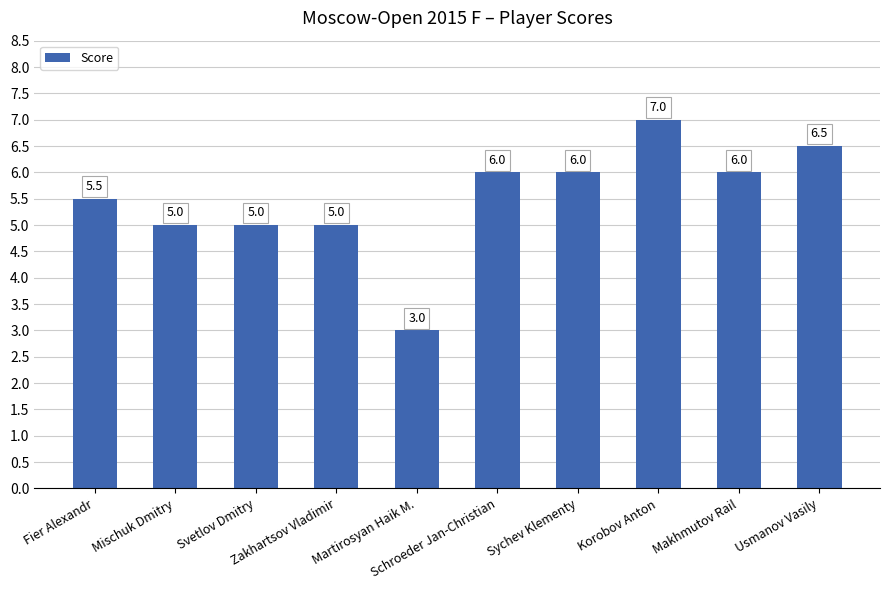

What is the minimum value shown in the chart?

3.0